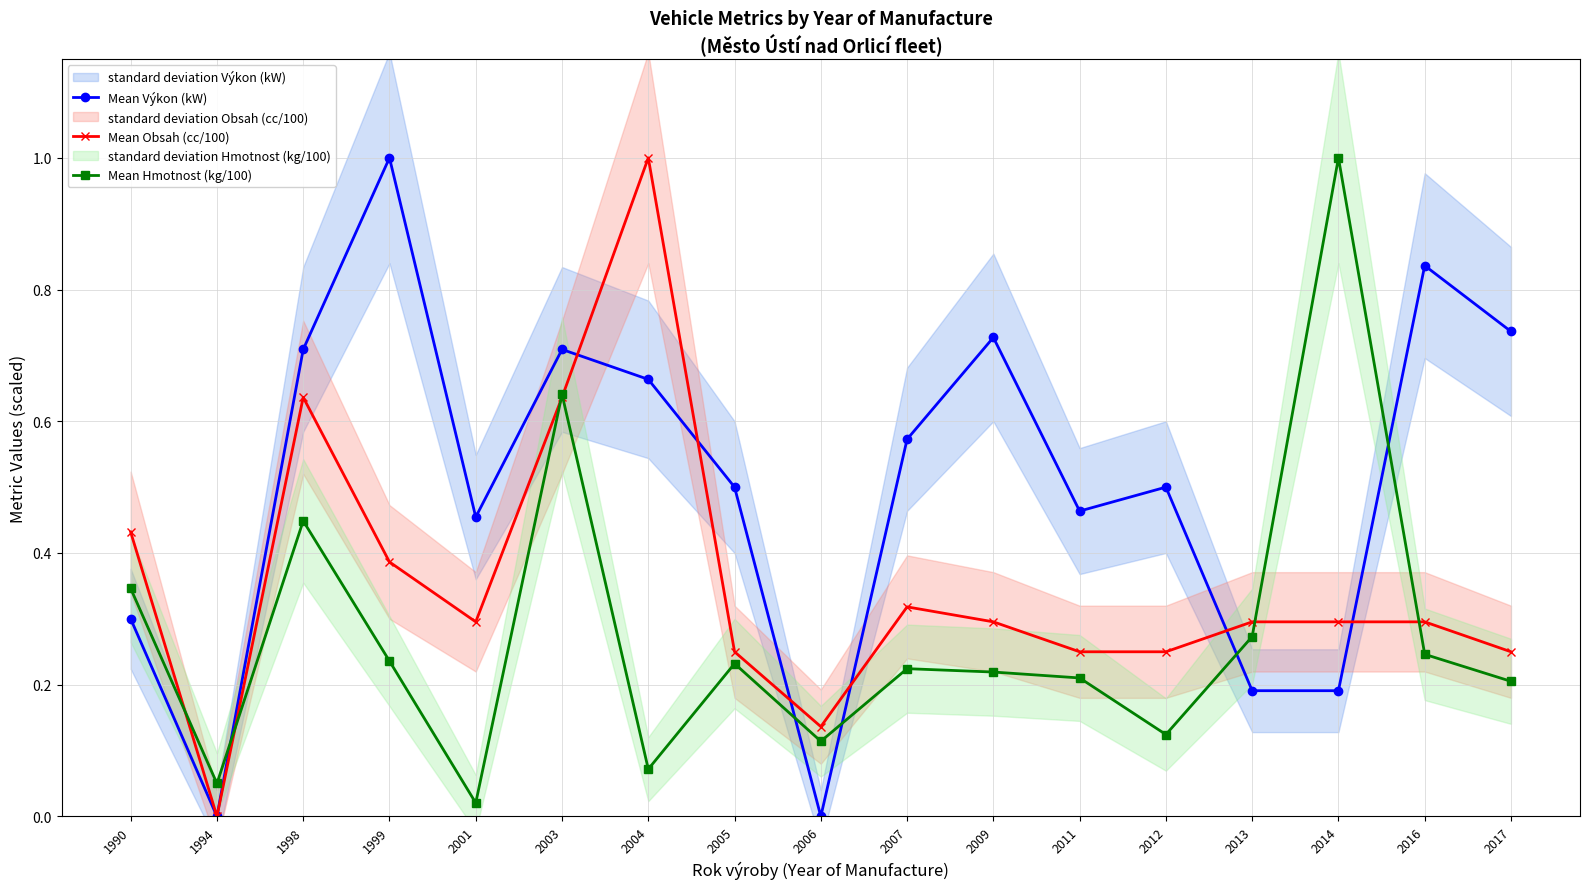

True or false: Mean Hmotnost (kg/100) has more than 1 interior local peaks.

True